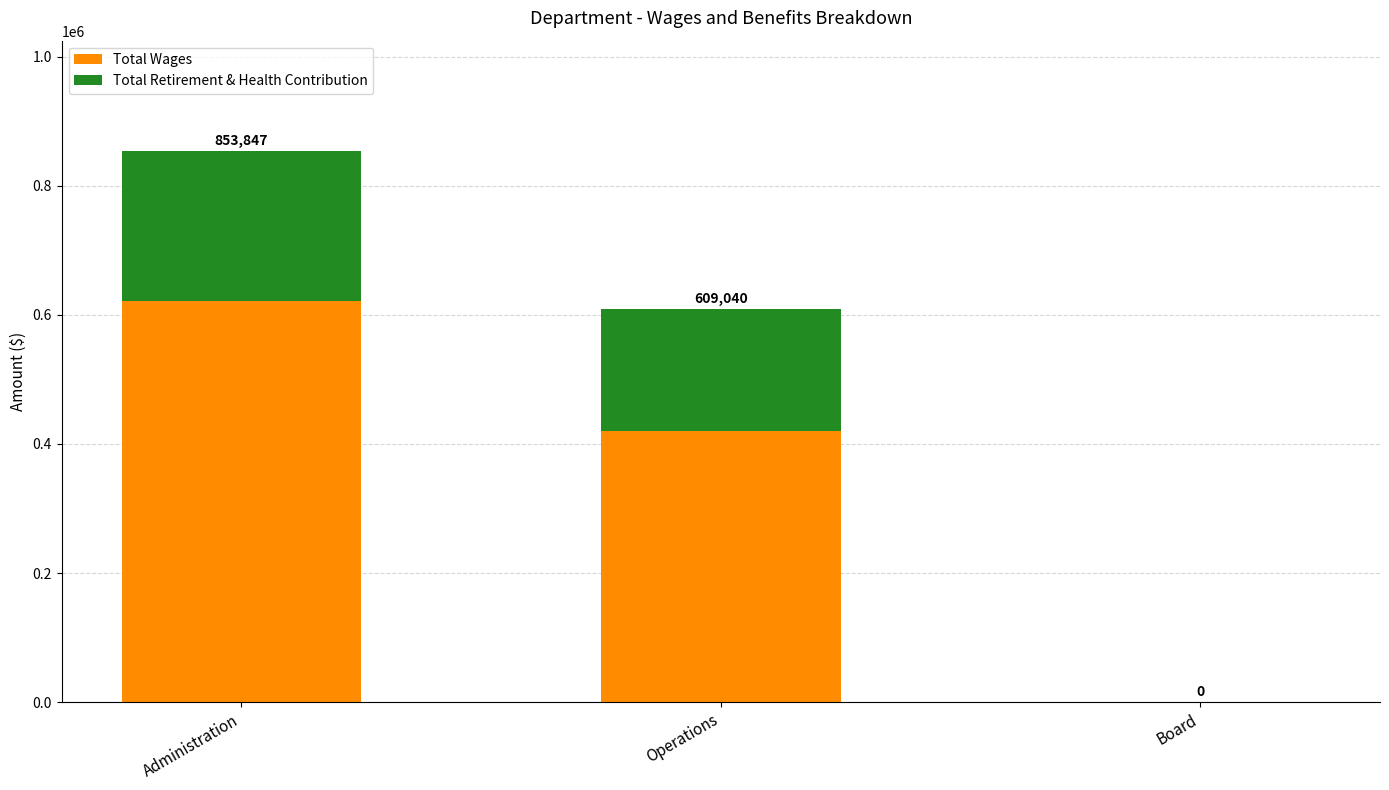

Are the bars grouped side by side (vs. stacked)?

No